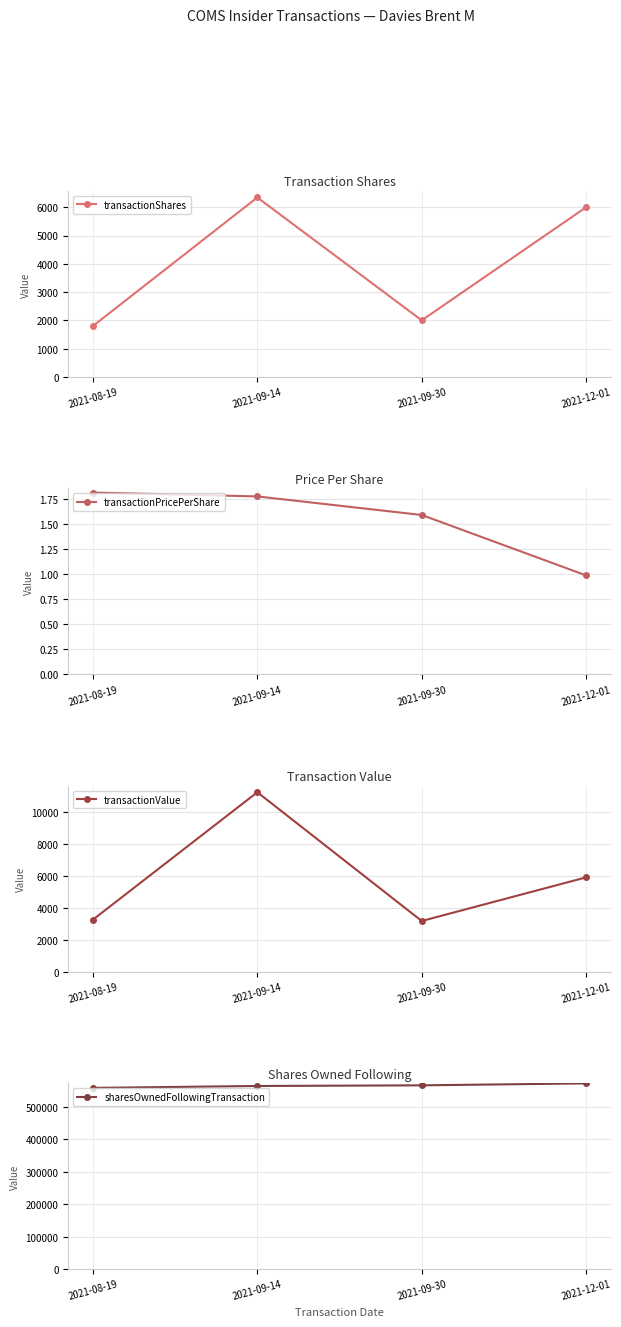

True or false: sharesOwnedFollowingTransaction and transactionPricePerShare cross at least once.

False